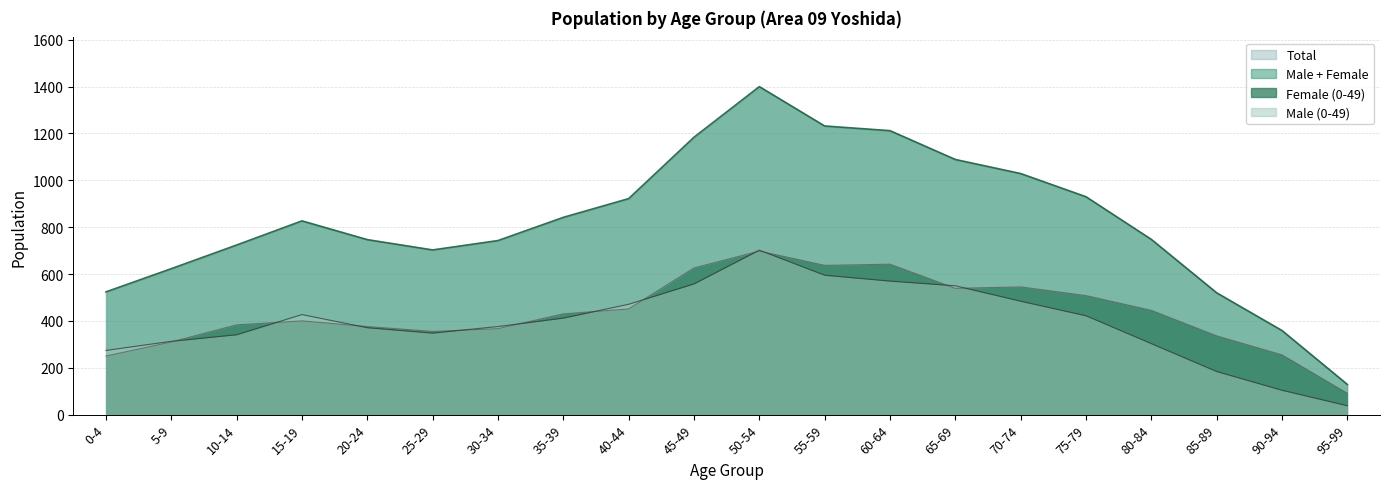

Which has a higher value, 55-59 or 45-49?

55-59